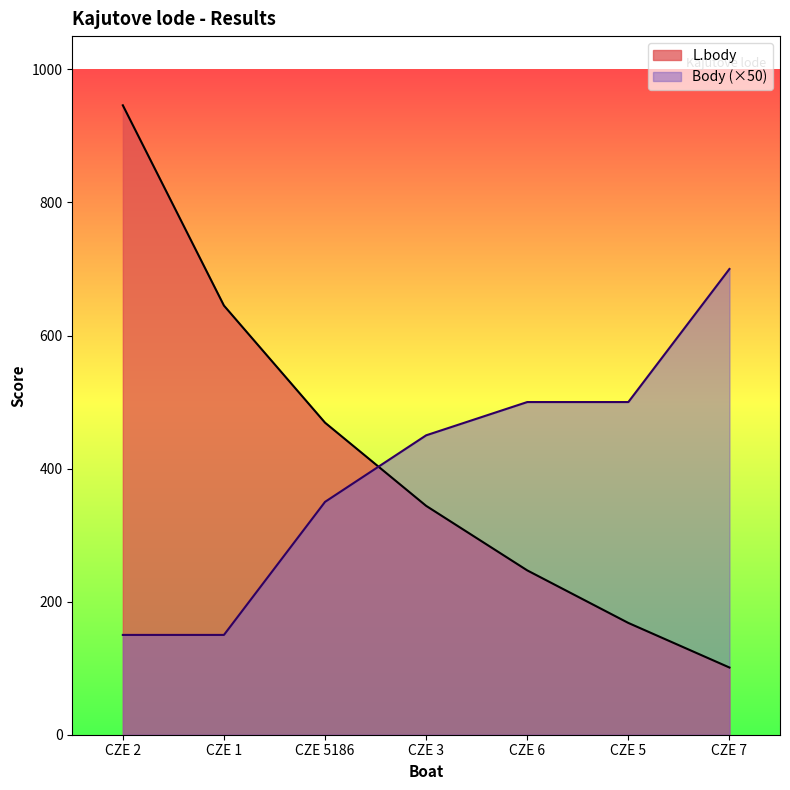

How many data points in L.body are above 344?

3